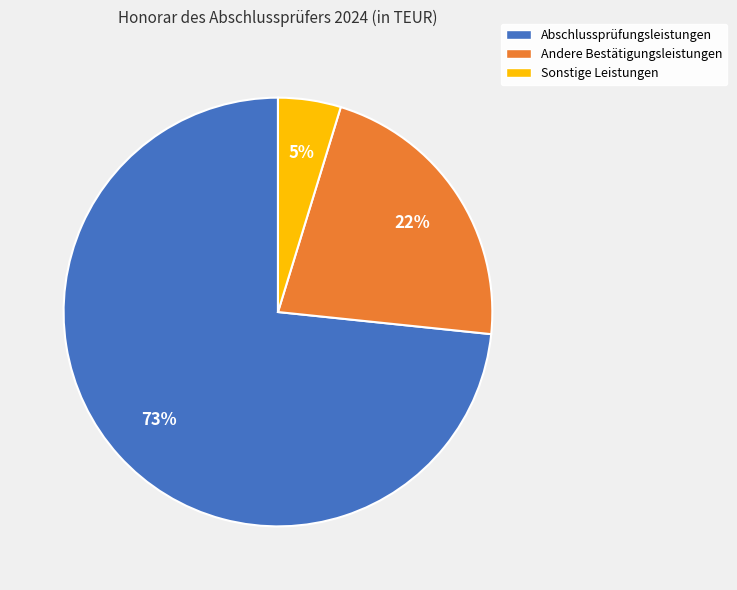

What percentage is the Sonstige Leistungen slice, to the nearest percent?

5%